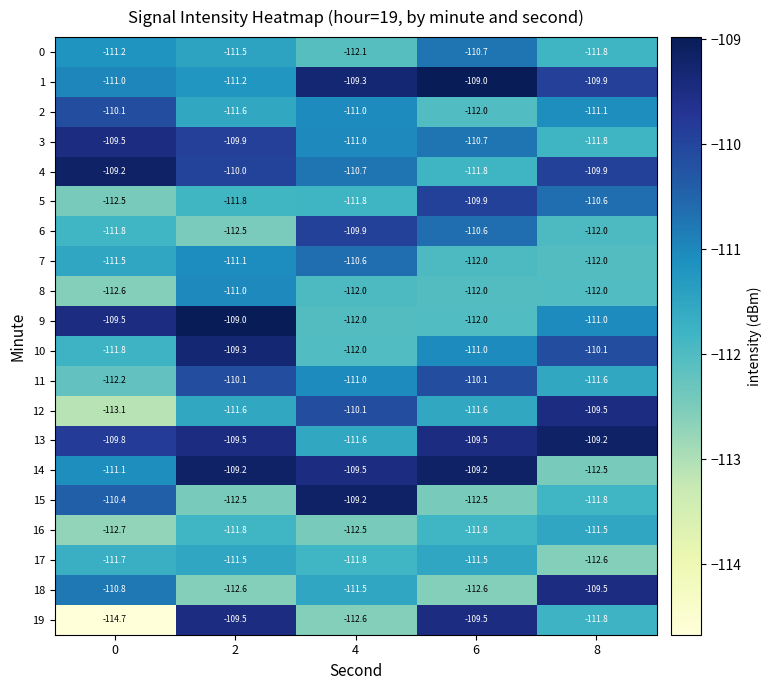

What is the minimum value shown in the chart?

-114.7